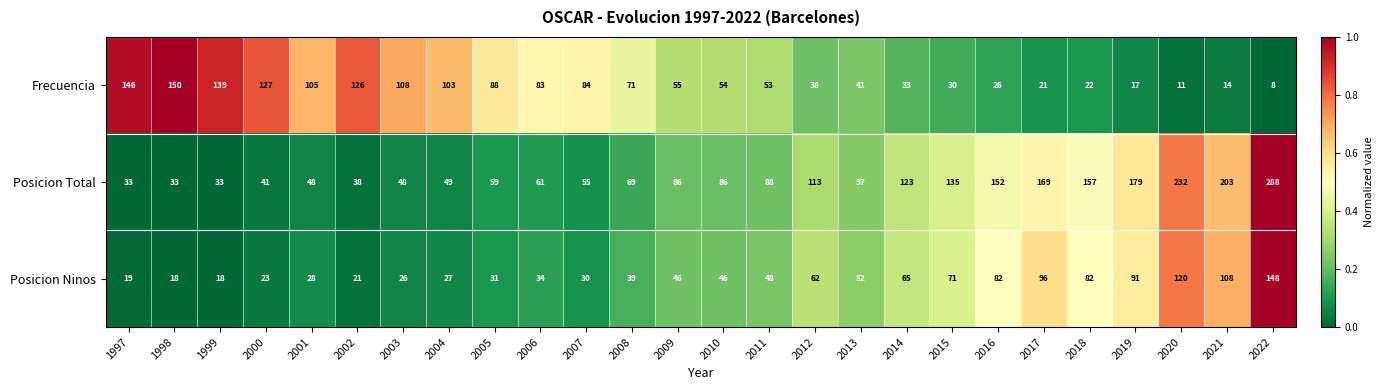

Read the Posicion Total value at 2014, to the nearest 5.

125